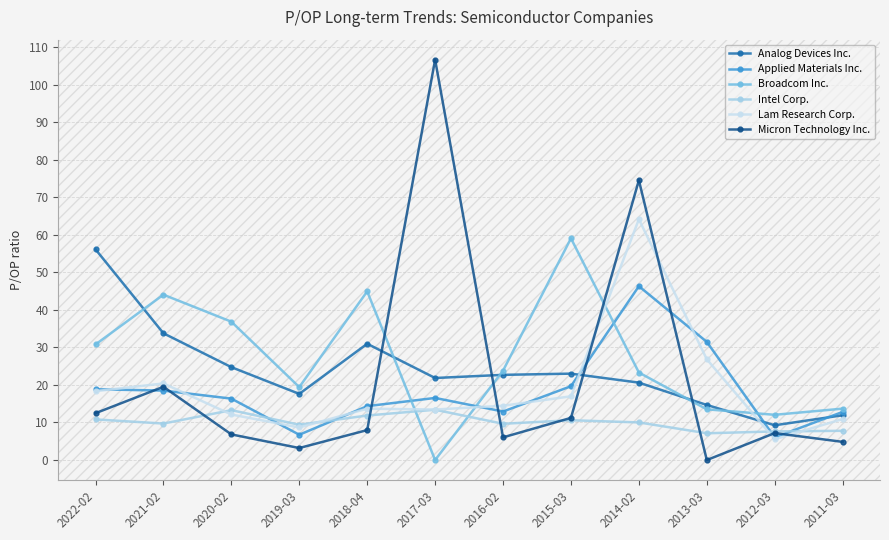

How many distinct data groups are displayed?

6